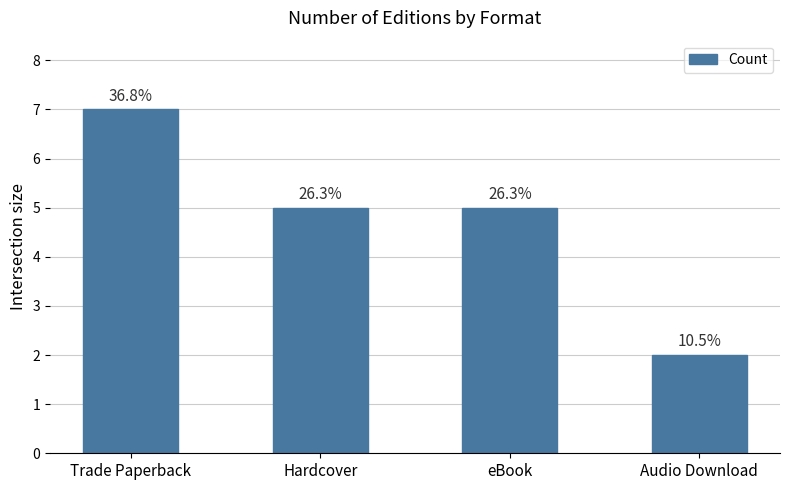

Is it true that the value at eBook is 9?

False